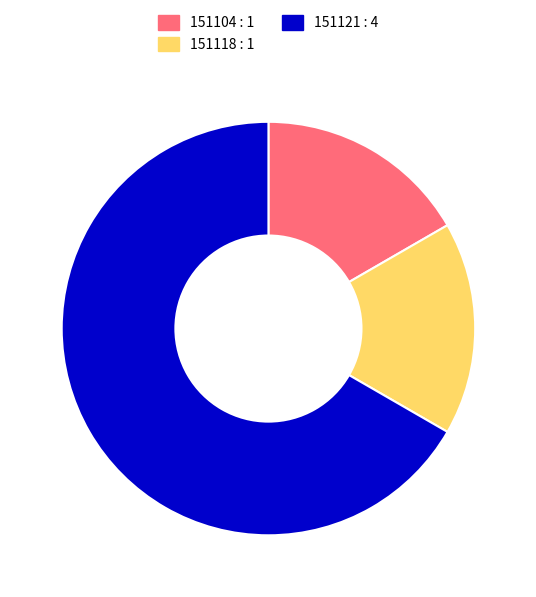

Does 151121 represent more than half of the total?

Yes